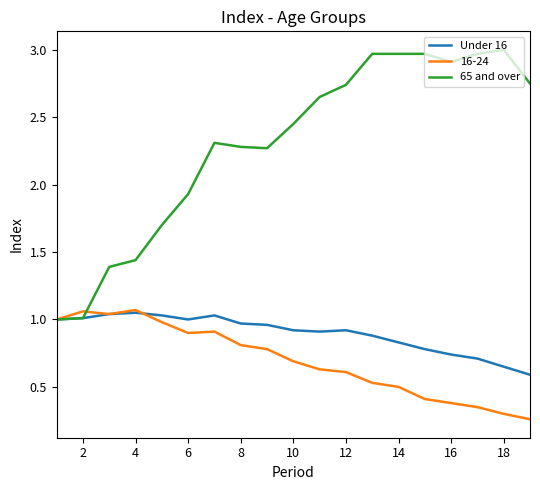

Which series has the largest total across all categories?

65 and over